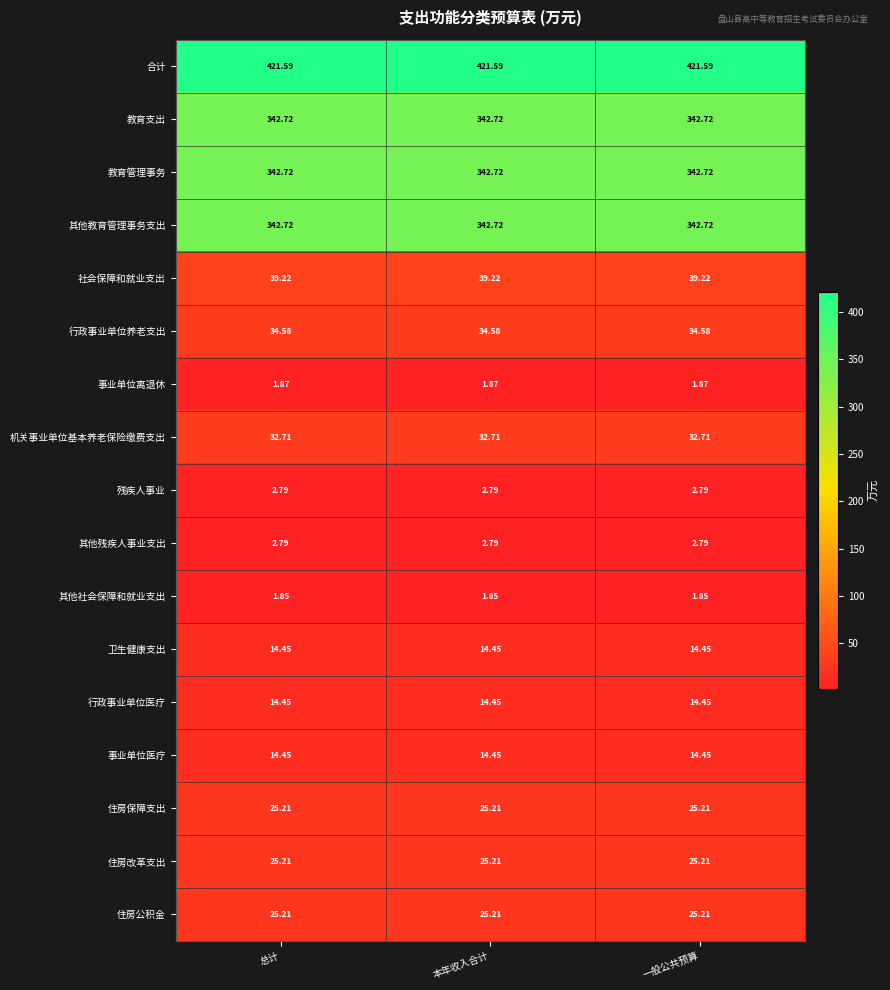

Which series has the largest total across all categories?

合计